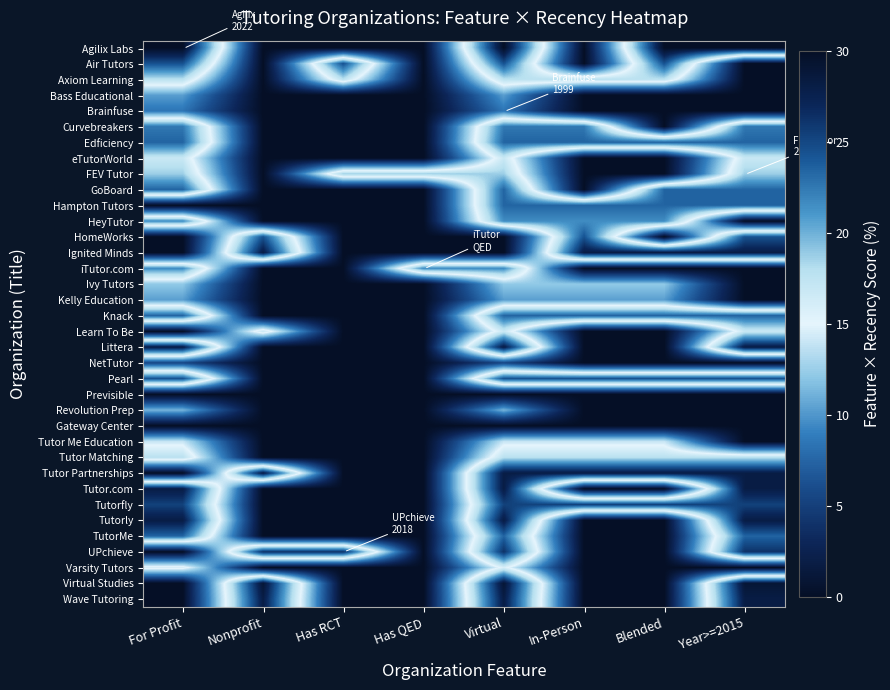

Rank the series at Has RCT from lowest to highest value.

Agilix Labs, Bass Educational, Brainfuse, Curvebreakers, Edficiency, eTutorWorld, GoBoard, Hampton Tutors, HeyTutor, HomeWorks, Ignited Minds, iTutor.com, Ivy Tutors, Kelly Education, Knack, Learn To Be, Littera, NetTutor, Pearl, Previsible, Revolution Prep, Gateway Center, Tutor Me Education, Tutor Matching, Tutor Partnerships, Tutor.com, Tutorfly, Tutorly, TutorMe, Varsity Tutors, Virtual Studies, Wave Tutoring, Axiom Learning, FEV Tutor, Air Tutors, UPchieve